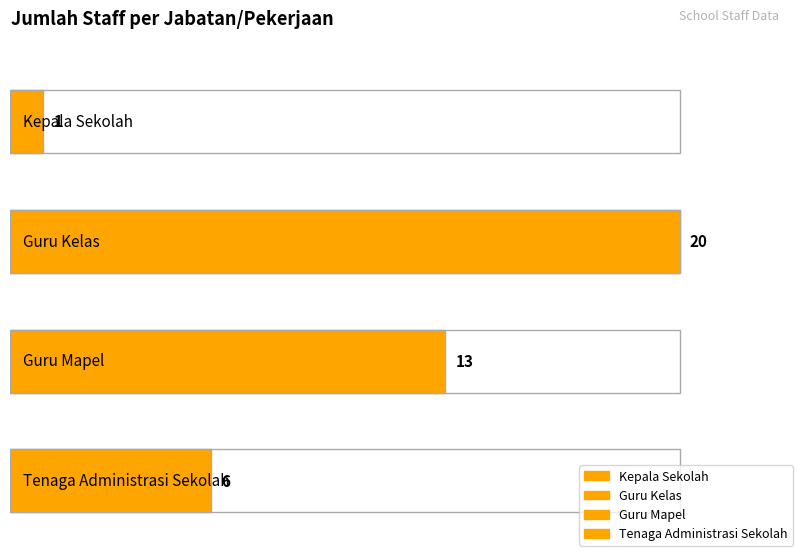

What is the sum of all values?

40